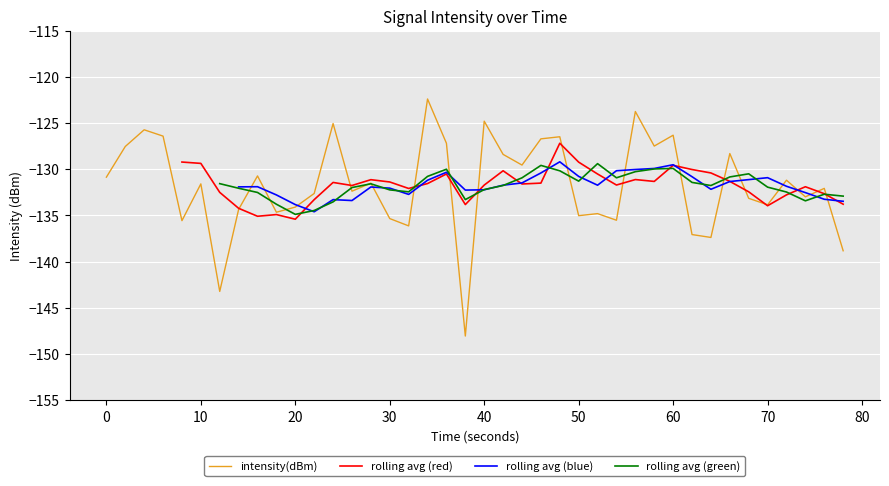

Is it true that intensity(dBm) equals -229.8 at 10?

False